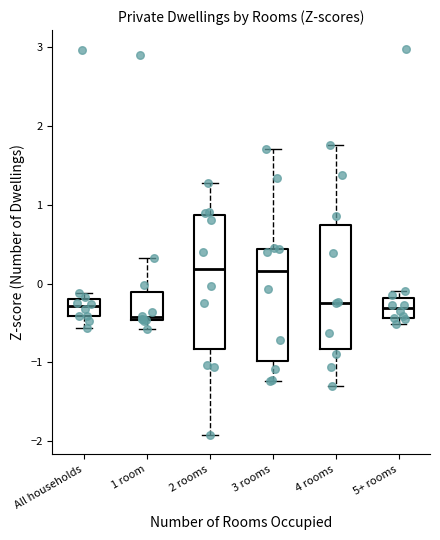

Reading left to right, read every box against the y-axis: the position of its median line, the range the box covers, and the ends of its whiskers. The values are not printed on the chart, so give them approximately, as read against the axis.

All households: median -0.3, box -0.4 to -0.2, whiskers -0.6 to -0.1
1 room: median -0.4, box -0.5 to -0.1, whiskers -0.6 to 0.3
2 rooms: median 0.2, box -0.8 to 0.9, whiskers -1.9 to 1.3
3 rooms: median 0.2, box -1.0 to 0.4, whiskers -1.2 to 1.7
4 rooms: median -0.2, box -0.8 to 0.7, whiskers -1.3 to 1.8
5+ rooms: median -0.3, box -0.4 to -0.2, whiskers -0.5 to -0.1